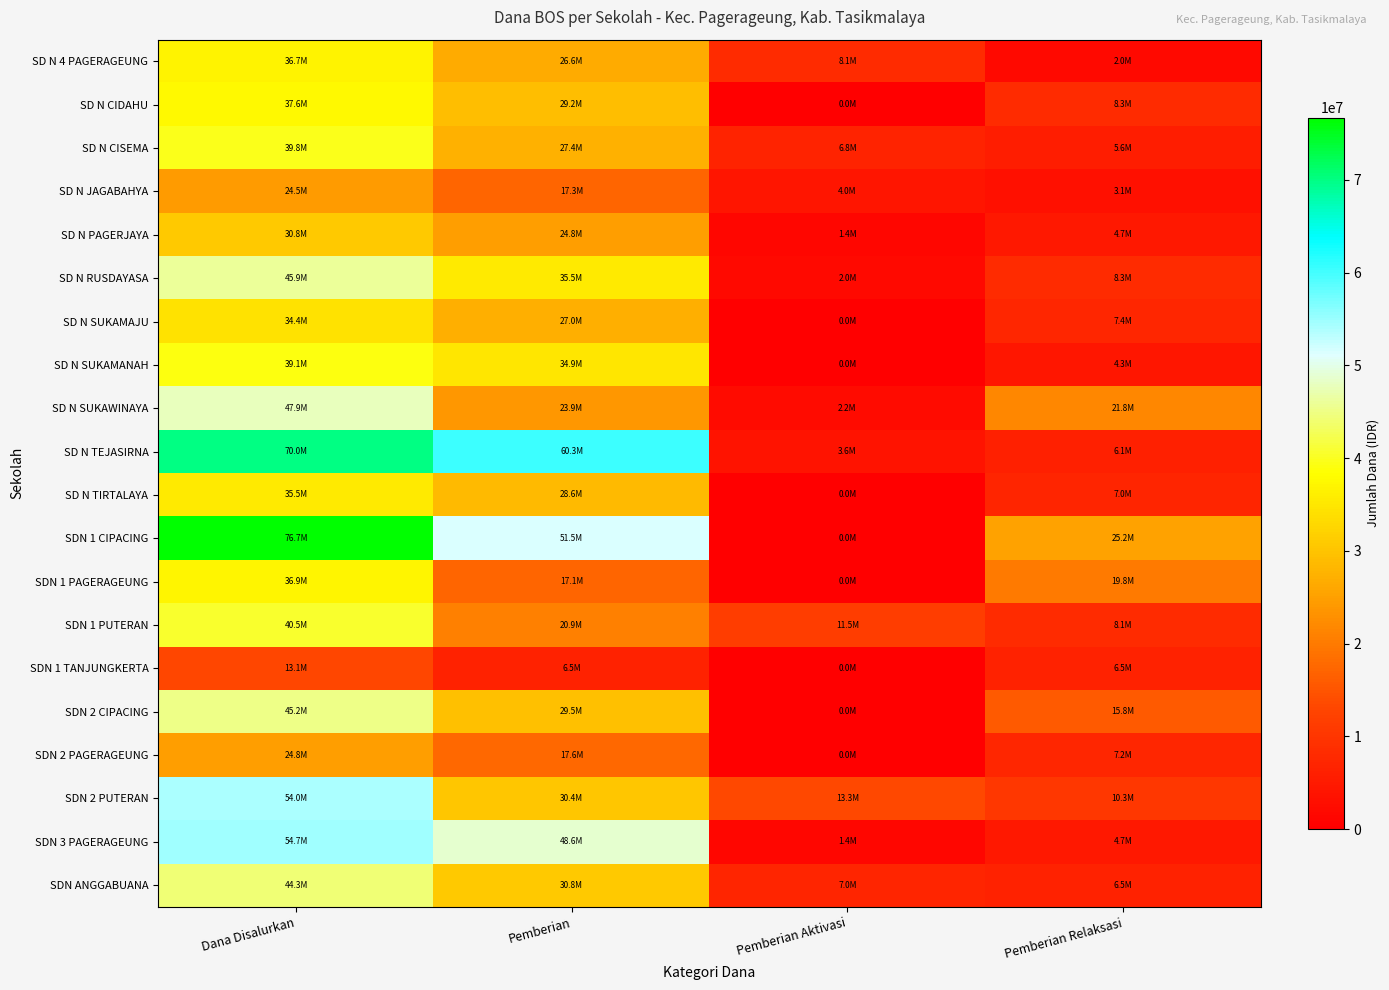

List the series in order of their peak value, highest first.

SDN 1 CIPACING, SD N TEJASIRNA, SDN 3 PAGERAGEUNG, SDN 2 PUTERAN, SD N SUKAWINAYA, SD N RUSDAYASA, SDN 2 CIPACING, SDN ANGGABUANA, SDN 1 PUTERAN, SD N CISEMA, SD N SUKAMANAH, SD N CIDAHU, SDN 1 PAGERAGEUNG, SD N 4 PAGERAGEUNG, SD N TIRTALAYA, SD N SUKAMAJU, SD N PAGERJAYA, SDN 2 PAGERAGEUNG, SD N JAGABAHYA, SDN 1 TANJUNGKERTA